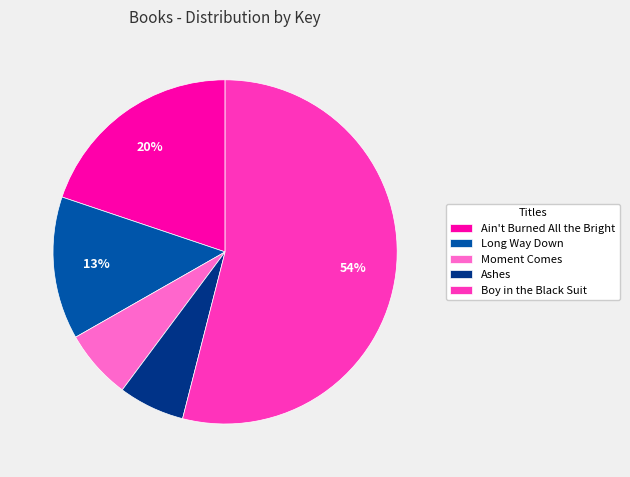

Which slice is the largest?

Boy in the Black Suit